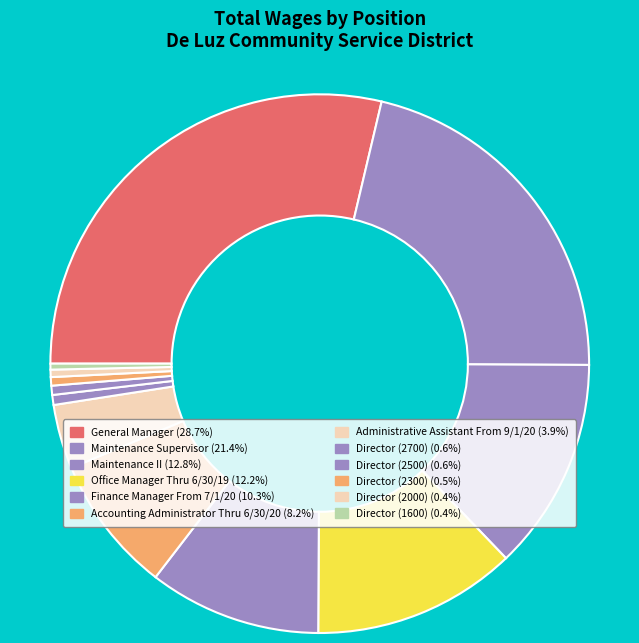

Is there a majority slice in this chart?

No